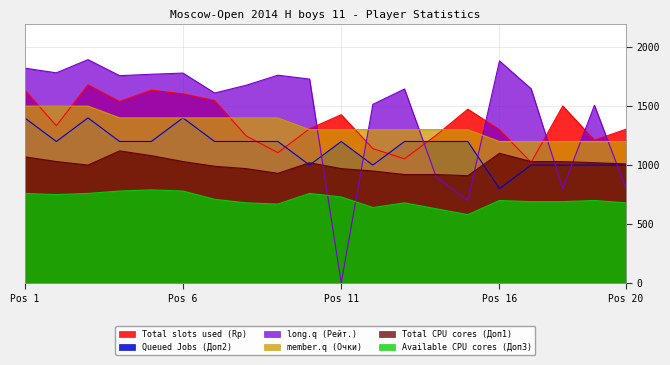

What is the sum of the Total slots used (Rp) values at 9 and 3?

2785